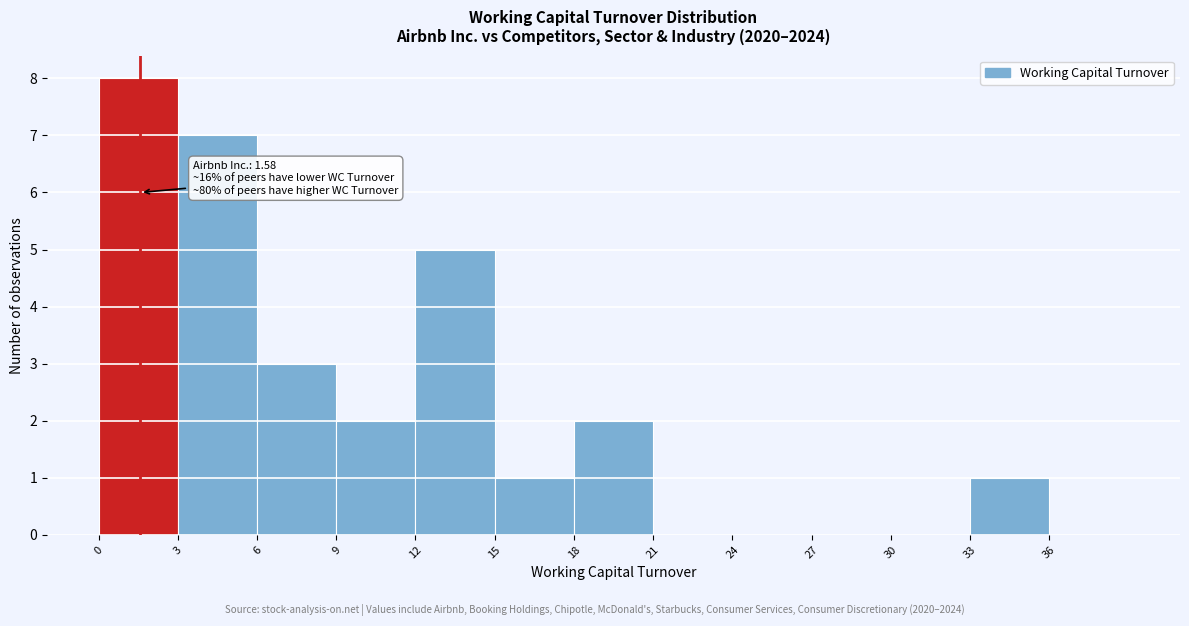

Over which range of the x-axis is the bar tallest?

0 to 3